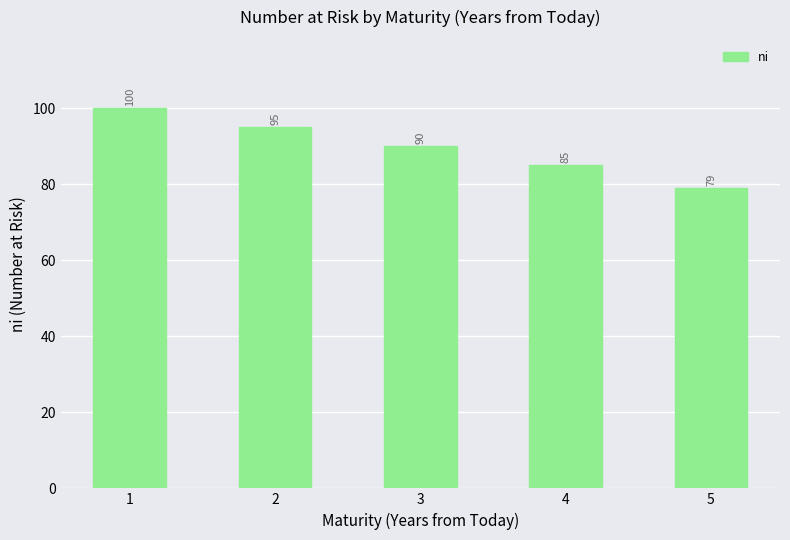

Which has a higher value, 5 or 4?

4